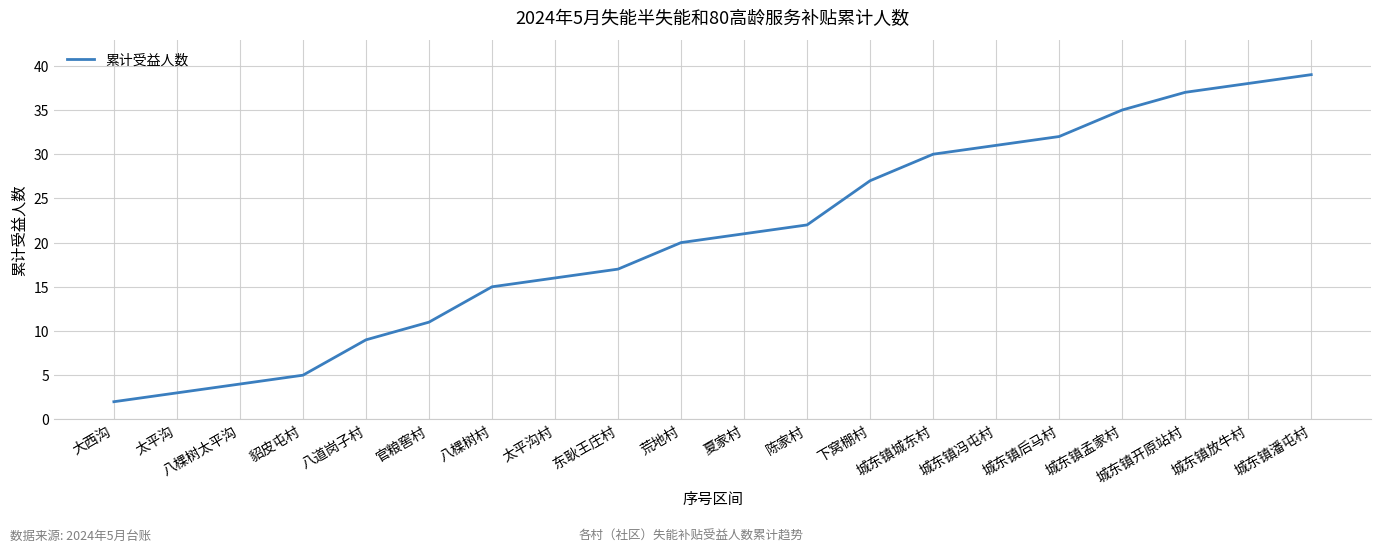

What is the ratio of the value at 八棵树太平沟 to the value at 城东镇放牛村?

0.1